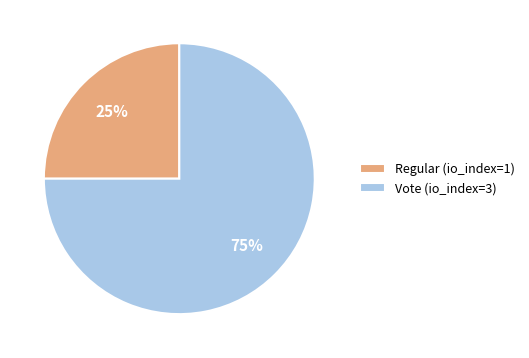

What is the ratio of the value at Regular (io_index=1) to the value at Vote (io_index=3)?

0.3